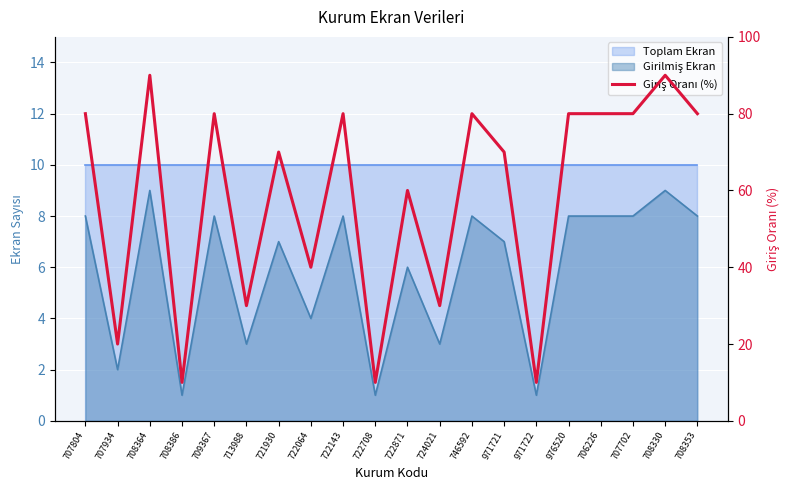

Count the number of values greater than 80.

2